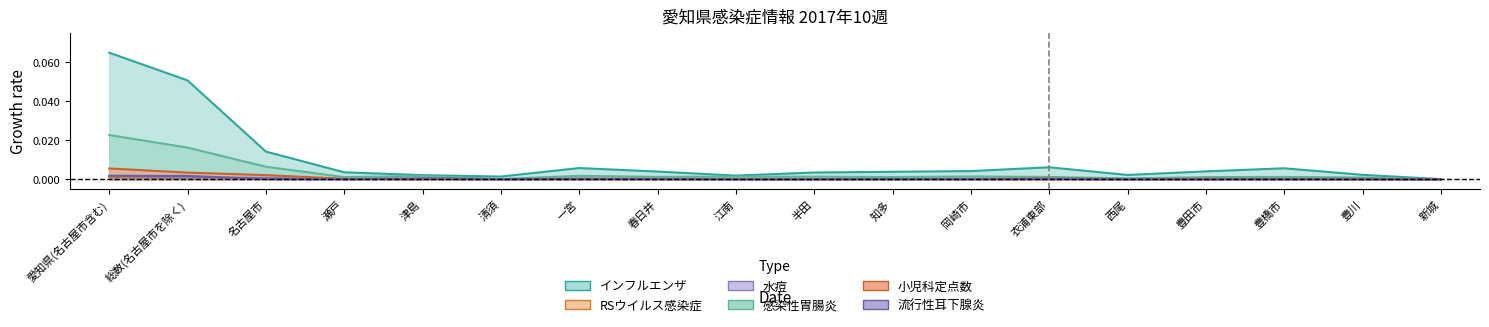

Reading left to right, what are all the values shown in this chart?

インフルエンザ: 愛知県(名古屋市含む)=0.1	総数(名古屋市を除く)=0.1	名古屋市=0.0	瀬戸=0.0	津島=0.0	清須=0.0	一宮=0.0	春日井=0.0	江南=0.0	半田=0.0	知多=0.0	岡崎市=0.0	衣浦東部=0.0	西尾=0.0	豊田市=0.0	豊橋市=0.0	豊川=0.0	新城=0.0
RSウイルス感染症: 愛知県(名古屋市含む)=0.0	総数(名古屋市を除く)=0.0	名古屋市=0.0	瀬戸=0.0	津島=0.0	清須=0.0	一宮=0.0	春日井=0.0	江南=0.0	半田=0.0	知多=0.0	岡崎市=0.0	衣浦東部=0.0	西尾=0.0	豊田市=0.0	豊橋市=0.0	豊川=0.0	新城=0.0
水痘: 愛知県(名古屋市含む)=0.0	総数(名古屋市を除く)=0.0	名古屋市=0.0	瀬戸=0.0	津島=0.0	清須=0.0	一宮=0.0	春日井=0.0	江南=0.0	半田=0.0	知多=0.0	岡崎市=0.0	衣浦東部=0.0	西尾=0.0	豊田市=0.0	豊橋市=0.0	豊川=0.0	新城=0.0
感染性胃腸炎: 愛知県(名古屋市含む)=0.0	総数(名古屋市を除く)=0.0	名古屋市=0.0	瀬戸=0.0	津島=0.0	清須=0.0	一宮=0.0	春日井=0.0	江南=0.0	半田=0.0	知多=0.0	岡崎市=0.0	衣浦東部=0.0	西尾=0.0	豊田市=0.0	豊橋市=0.0	豊川=0.0	新城=0.0
小児科定点数: 愛知県(名古屋市含む)=0.0	総数(名古屋市を除く)=0.0	名古屋市=0.0	瀬戸=0.0	津島=0.0	清須=0.0	一宮=0.0	春日井=0.0	江南=0.0	半田=0.0	知多=0.0	岡崎市=0.0	衣浦東部=0.0	西尾=0.0	豊田市=0.0	豊橋市=0.0	豊川=0.0	新城=0.0
流行性耳下腺炎: 愛知県(名古屋市含む)=0.0	総数(名古屋市を除く)=0.0	名古屋市=0.0	瀬戸=0.0	津島=0.0	清須=0.0	一宮=0.0	春日井=0.0	江南=0.0	半田=0.0	知多=0.0	岡崎市=0.0	衣浦東部=0.0	西尾=0.0	豊田市=0.0	豊橋市=0.0	豊川=0.0	新城=0.0